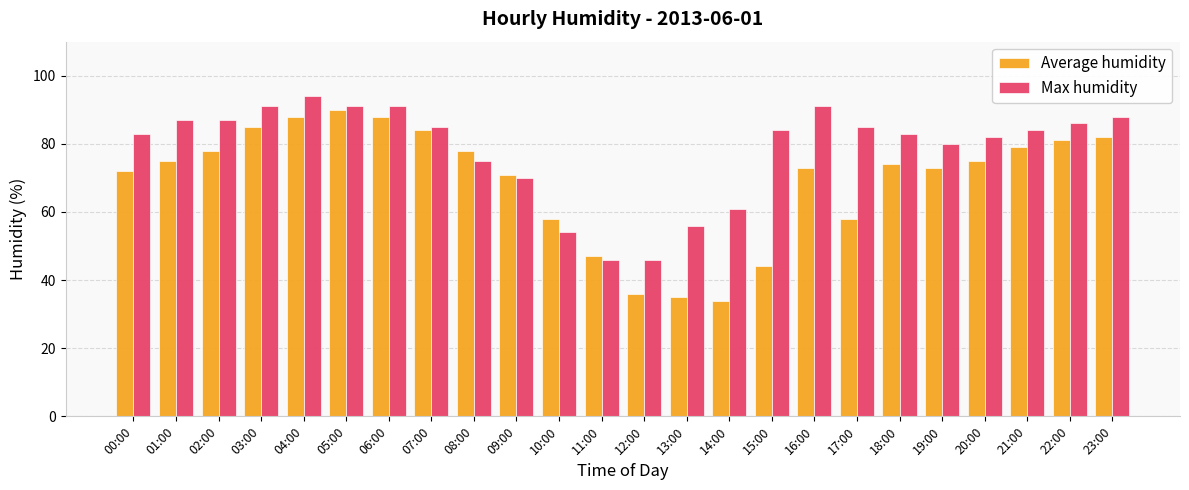

Rank the series at 04:00 from highest to lowest value.

Max humidity, Average humidity